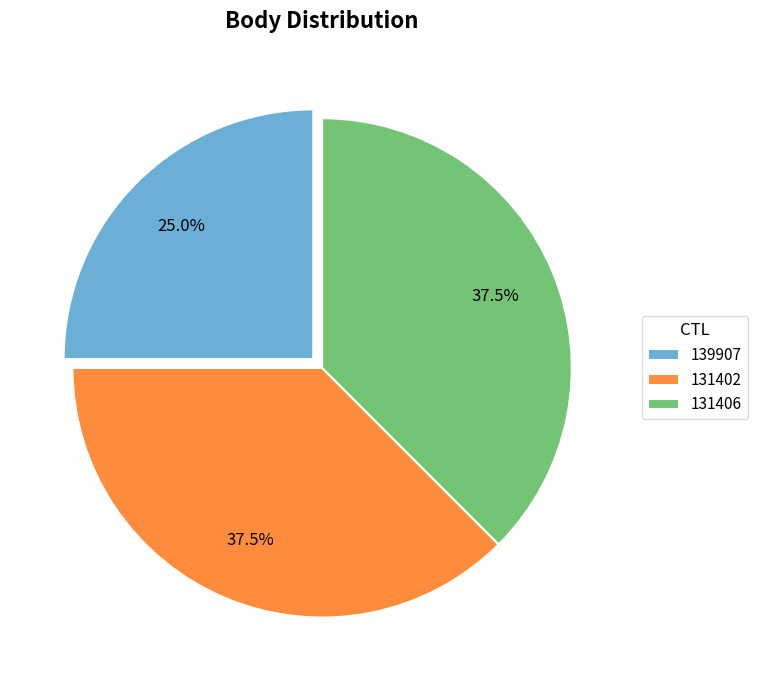

Combined, what portion of the pie is 131406 and 131402?

75.0%